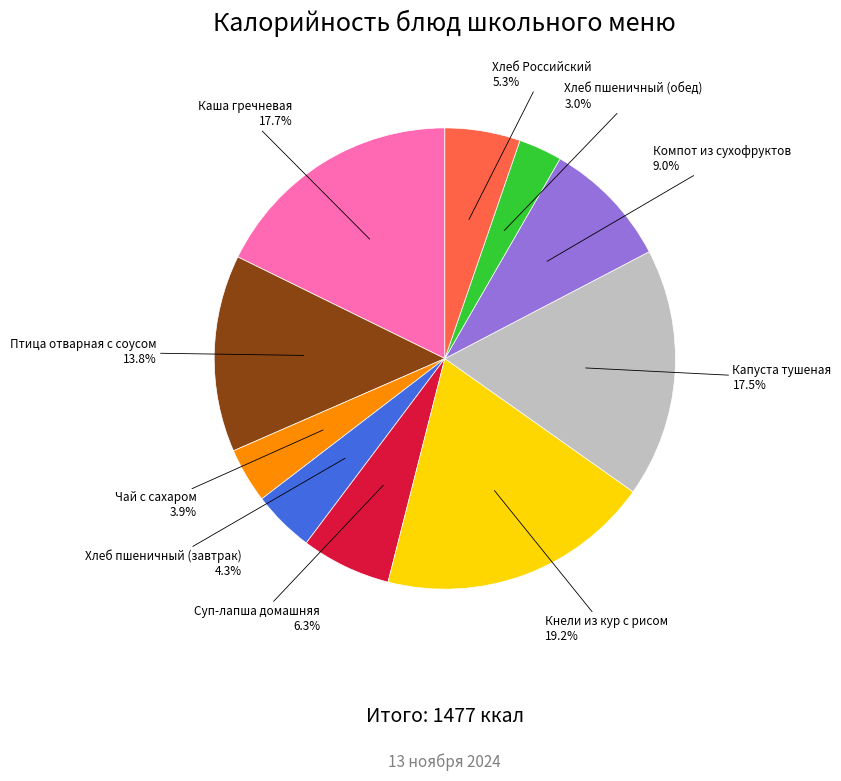

To the nearest percent, what is the average slice percentage?

10%